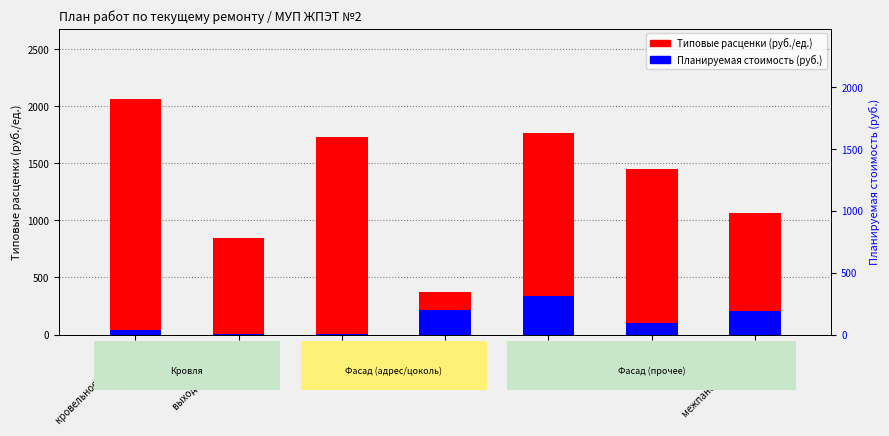

The value of Типовые расценки at выходы на чердак is 1405.6. True or false?

False